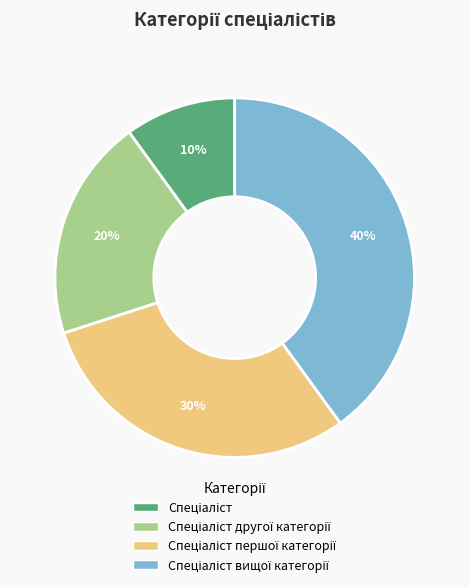

How many slices are in this pie chart?

4